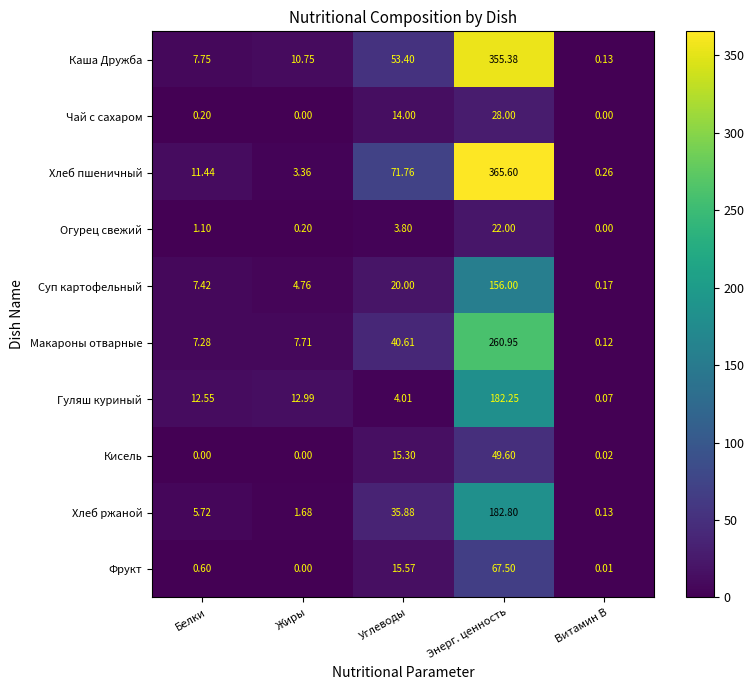

Which category has the highest value in the Фрукт series?

Энерг. ценность